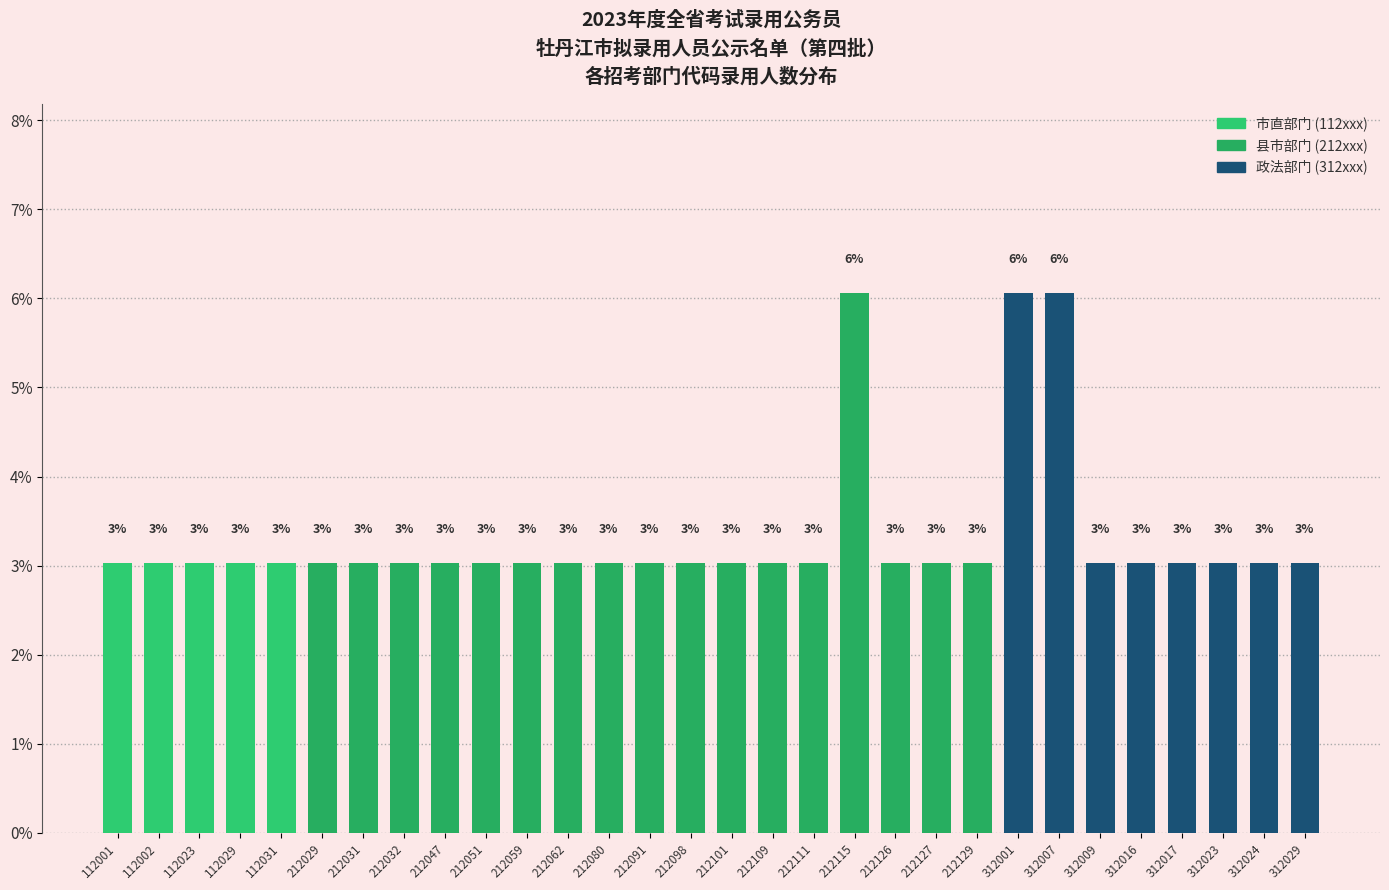

Read the value at 212031.

3.0